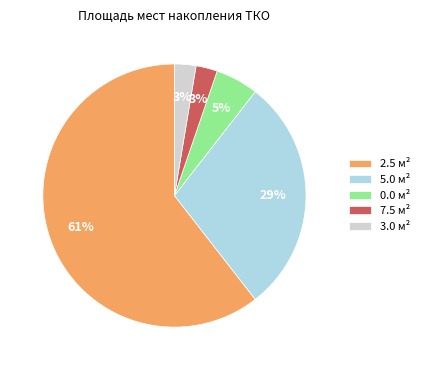

What percentage is the 3.0 м² slice, to the nearest percent?

3%